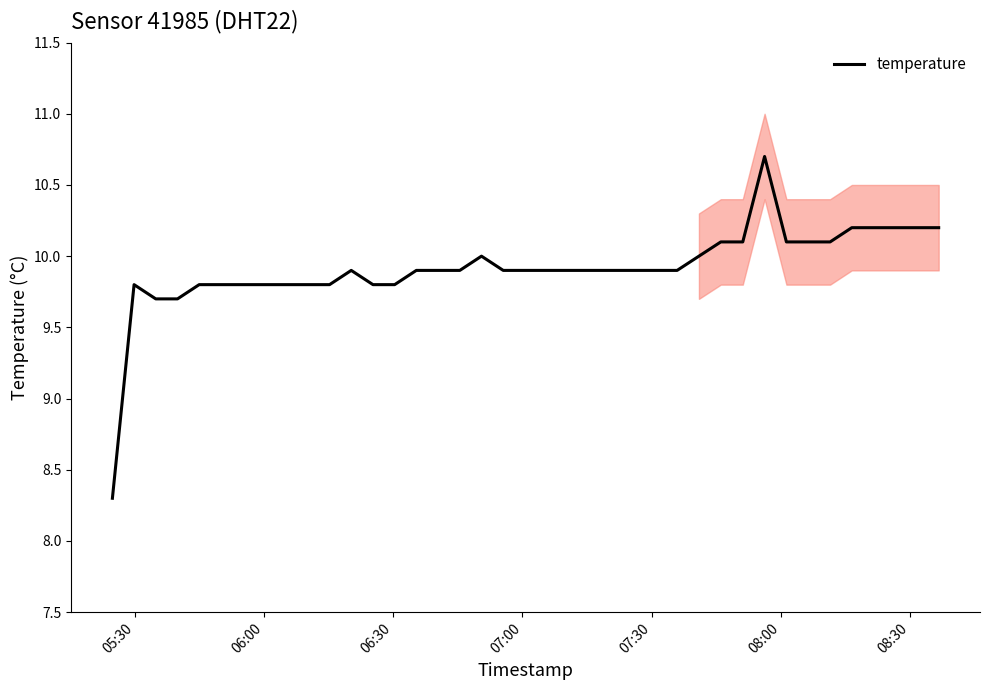

What is the lowest value of the temperature series?

8.3